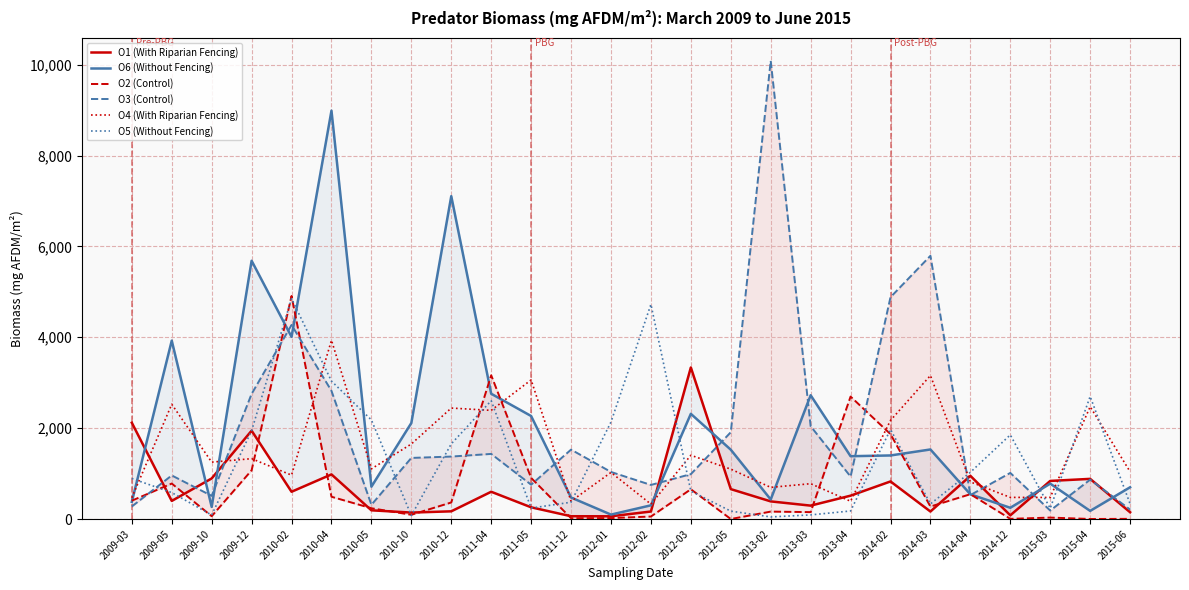

What is the label of the 14th point from the right?

2012-01